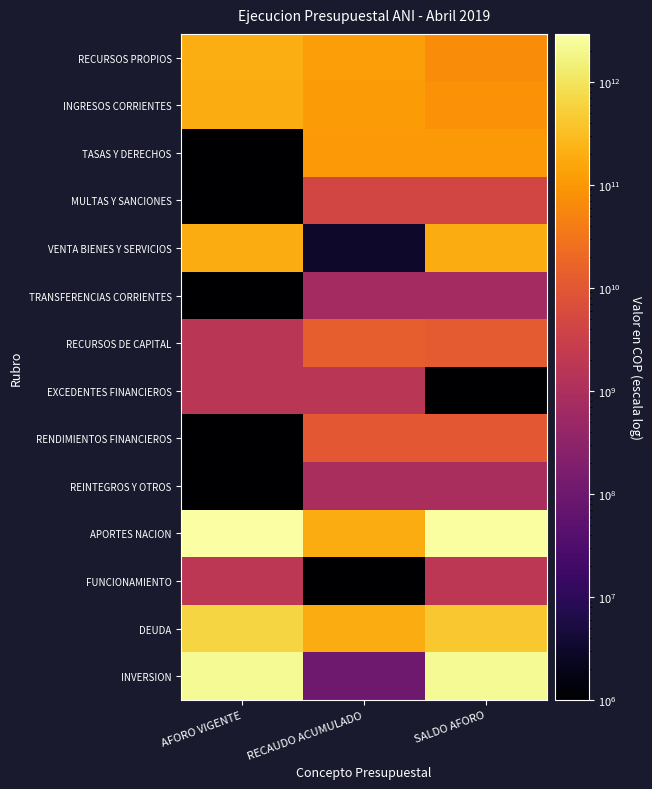

What is the spread (max minus min) of values at AFORO VIGENTE?

2911045910906.0